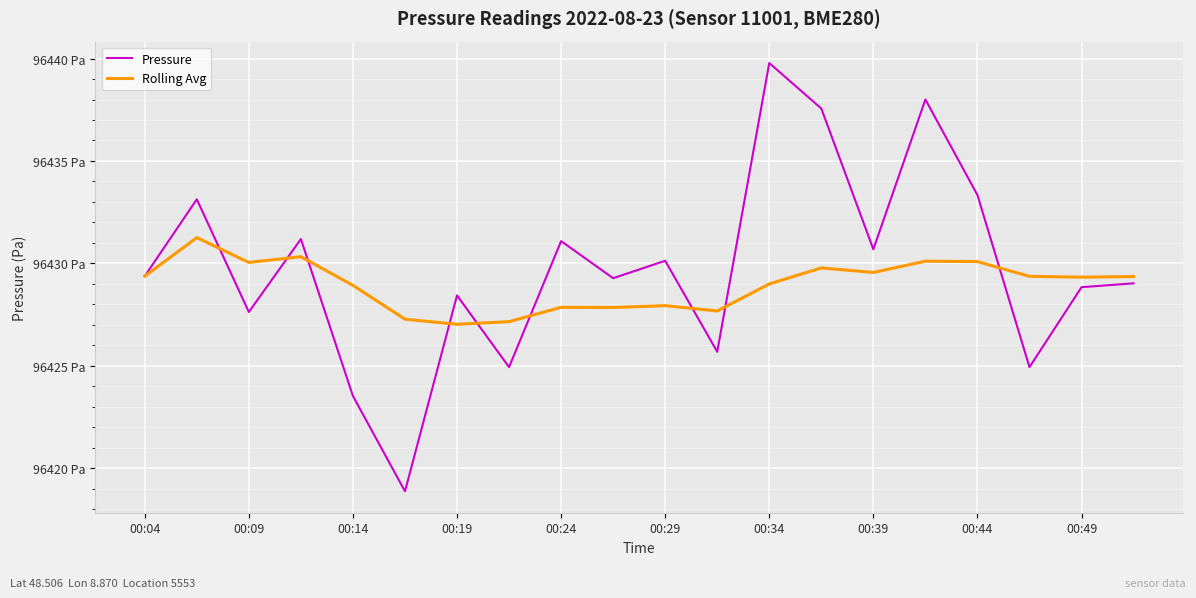

Which series ends up on top after the final intersection of Rolling Avg and Pressure?

Rolling Avg